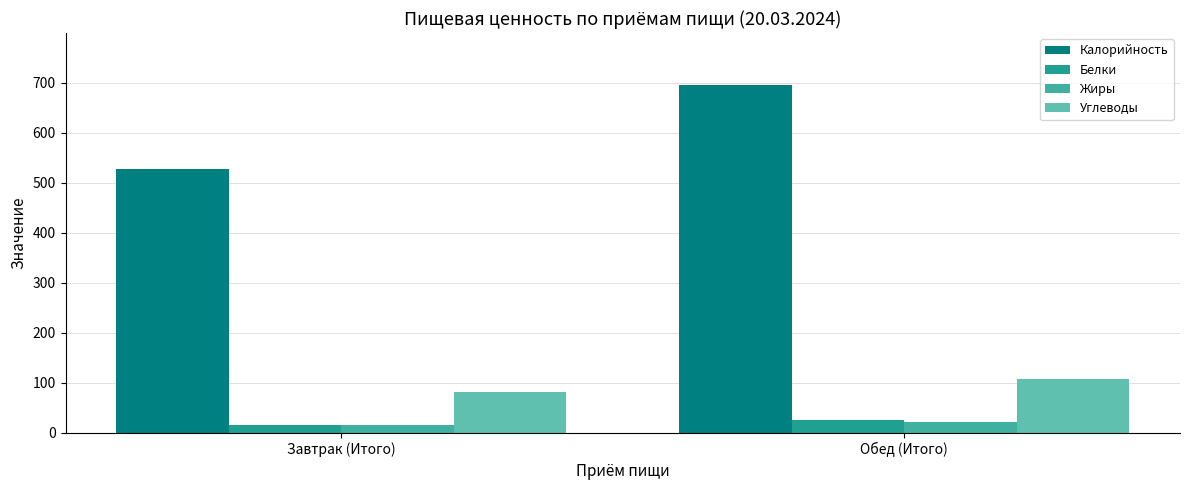

Between Обед (Итого) and Завтрак (Итого), which is larger?

Обед (Итого)